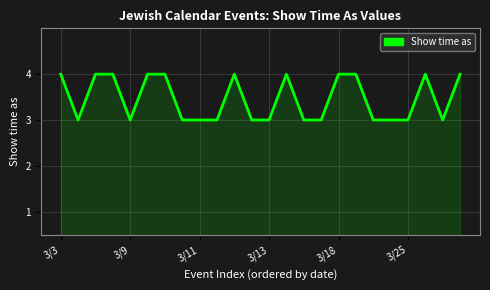

What is the smallest value displayed?

3